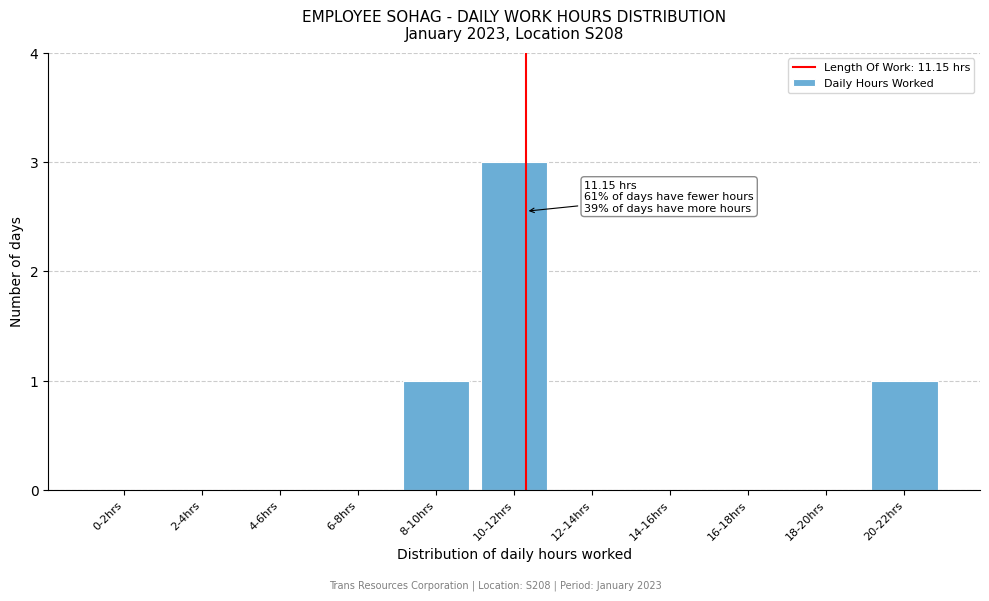

Reading left to right, extract all data points from this chart.

0-2hrs=0	2-4hrs=0	4-6hrs=0	6-8hrs=0	8-10hrs=1	10-12hrs=3	12-14hrs=0	14-16hrs=0	16-18hrs=0	18-20hrs=0	20-22hrs=1